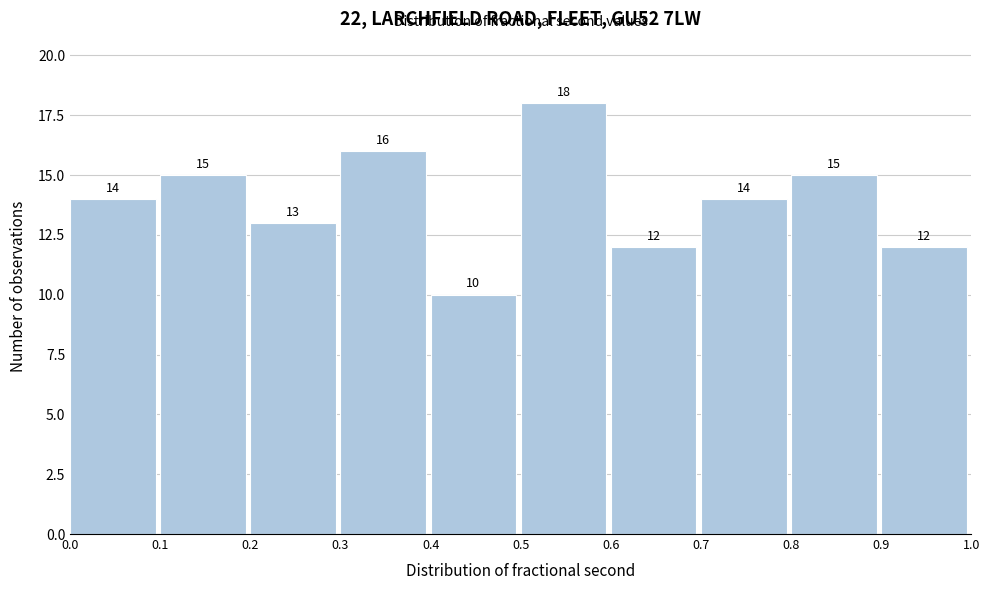

How tall is the bar that spans 0.2 to 0.3 on the x-axis?

13